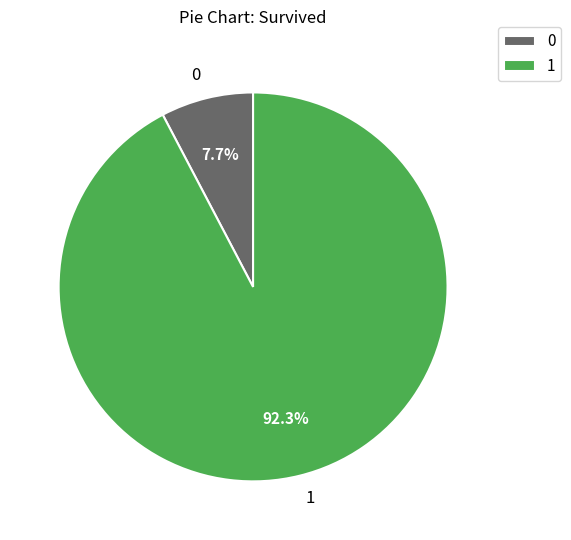

Rank the categories by value from highest to lowest.

1, 0